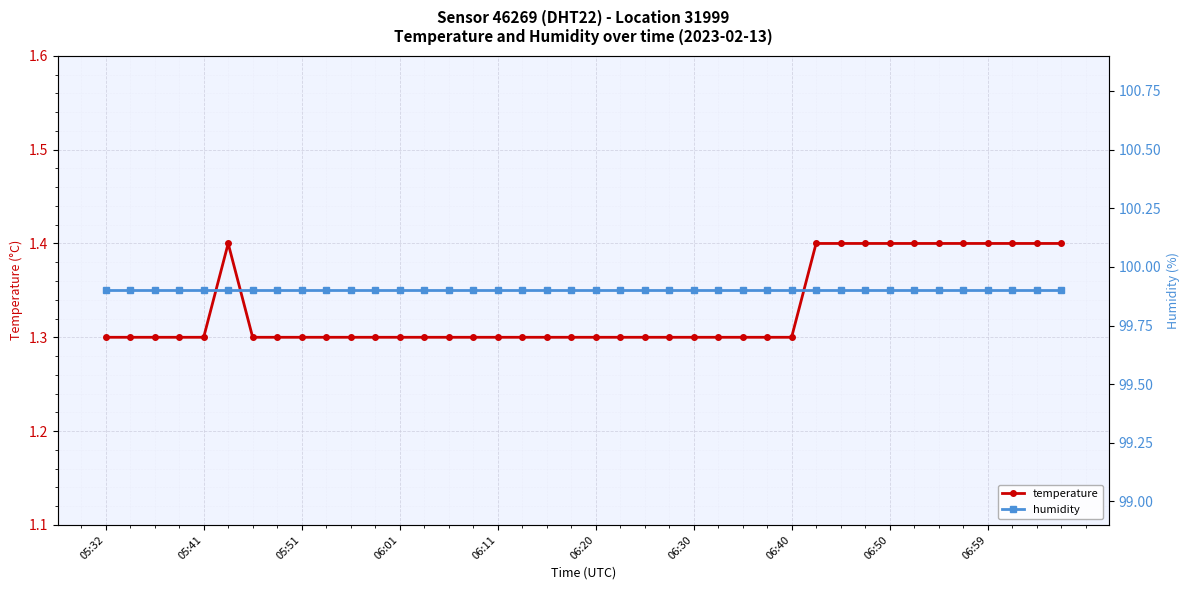

At how many categories does at least one series exceed 83?

40